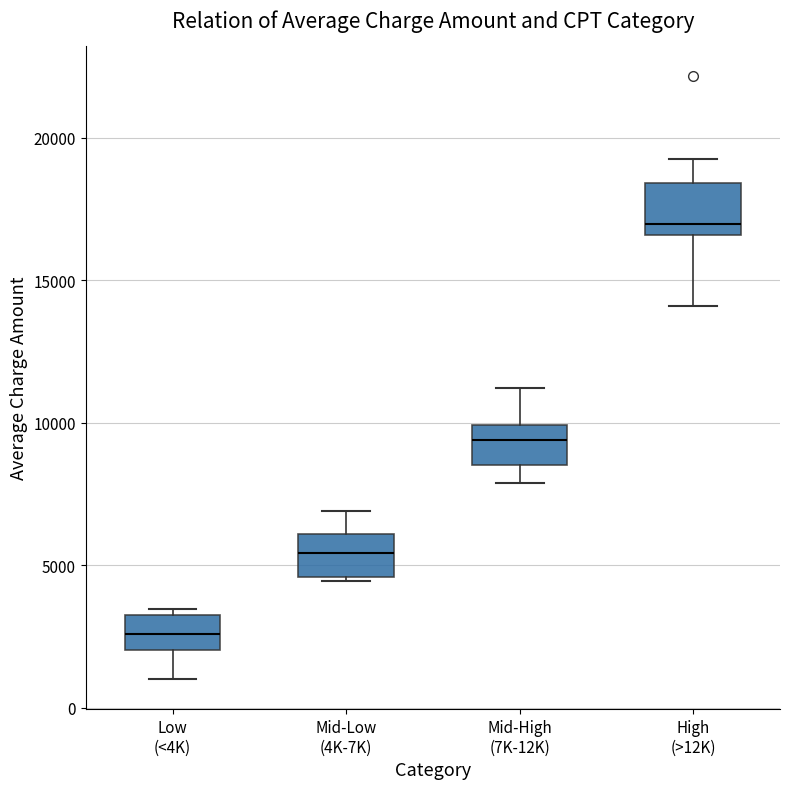

Which box has the highest median line?

High (>12K)